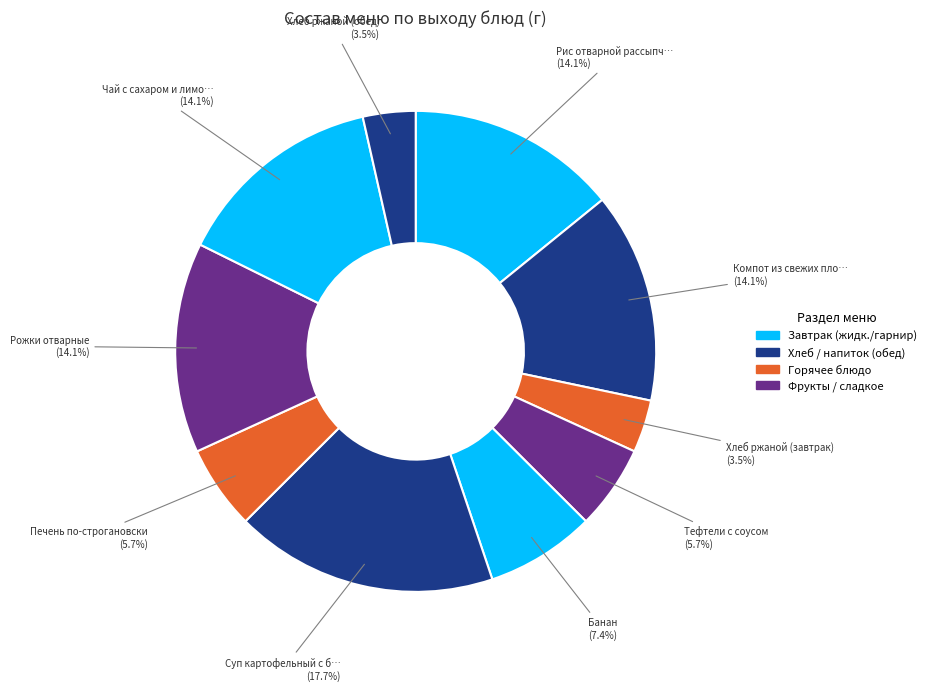

To the nearest percent, what is the difference between the largest and smallest slice percentages?

14%